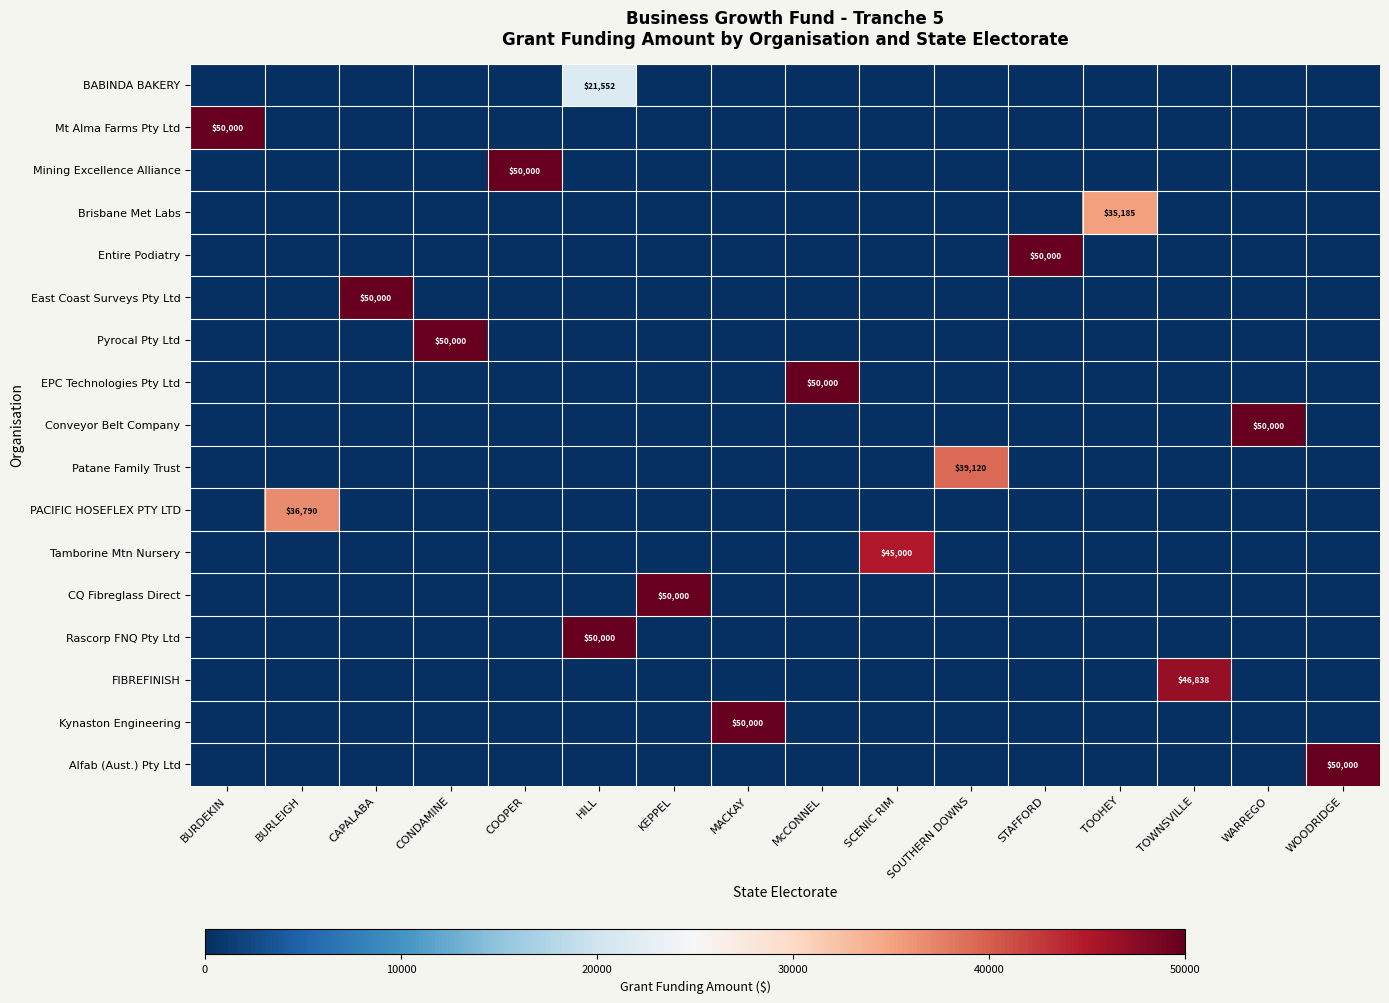

Which label corresponds to the smallest value in the chart?

BURDEKIN